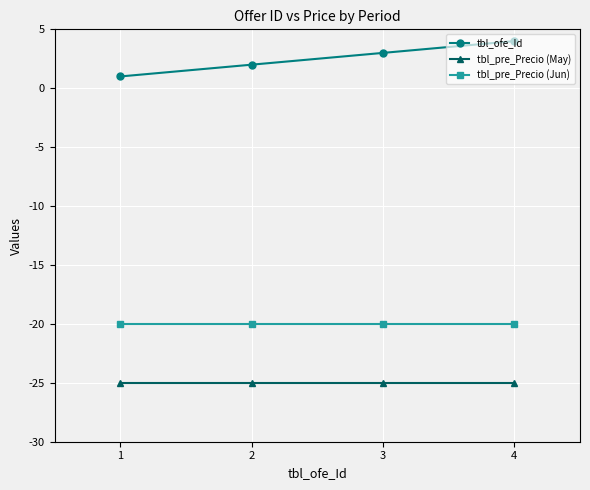

Which series has the largest range (max minus min)?

tbl_ofe_Id